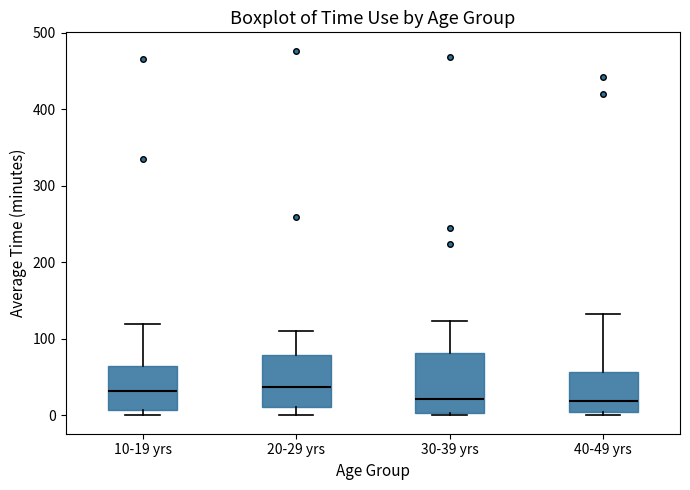

Which box is the tallest, from its lower edge to its upper edge?

30-39 yrs